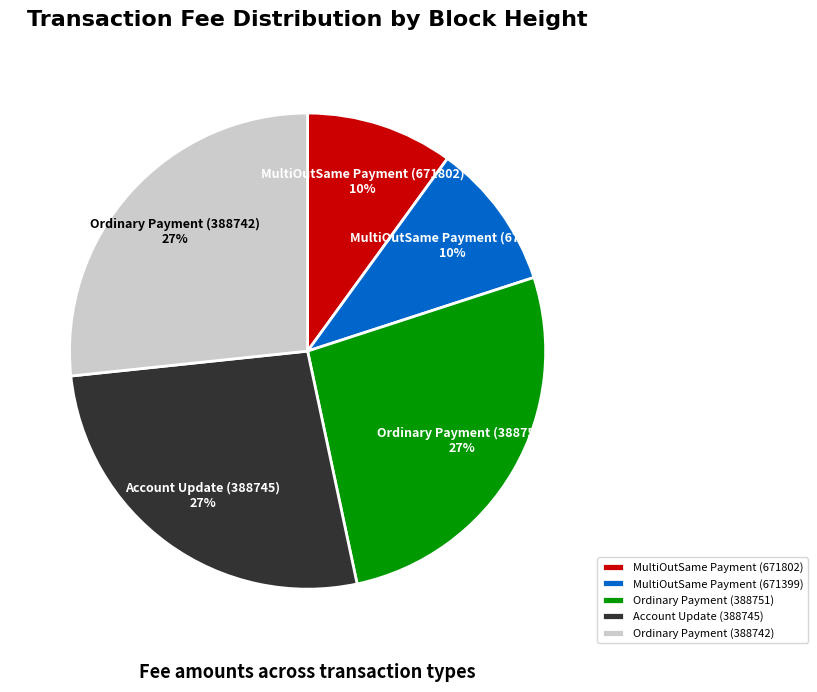

Count the number of slices in the pie.

5